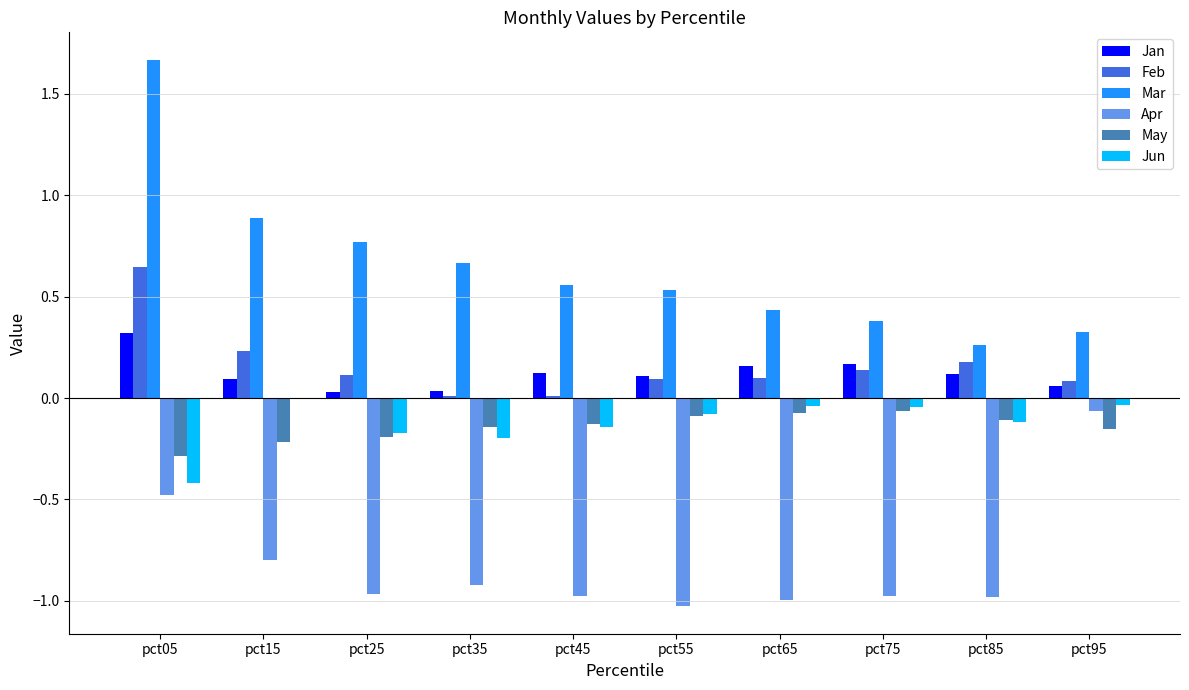

The Apr series shows -1.0 at pct25. True or false?

True